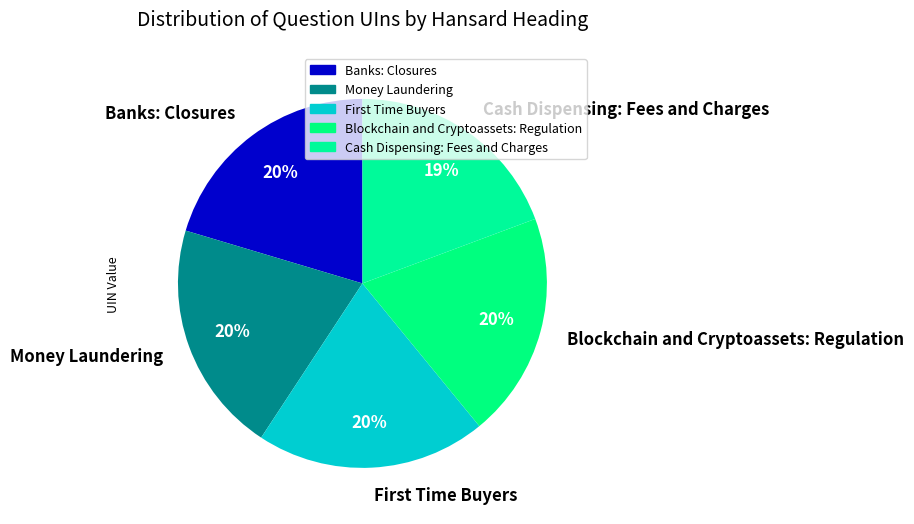

What is the ratio of the value at Cash Dispensing: Fees and Charges to the value at Money Laundering?

0.9